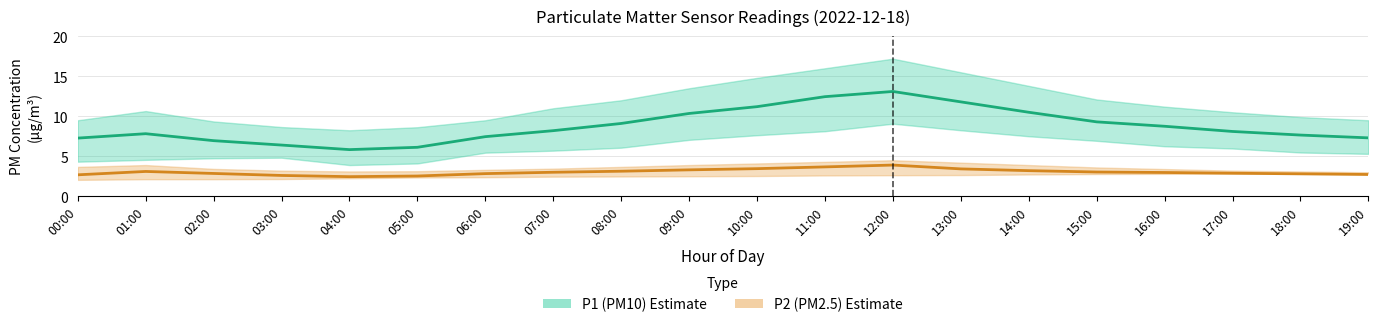

True or false: P2_lower has more than 2 interior local peaks.

False